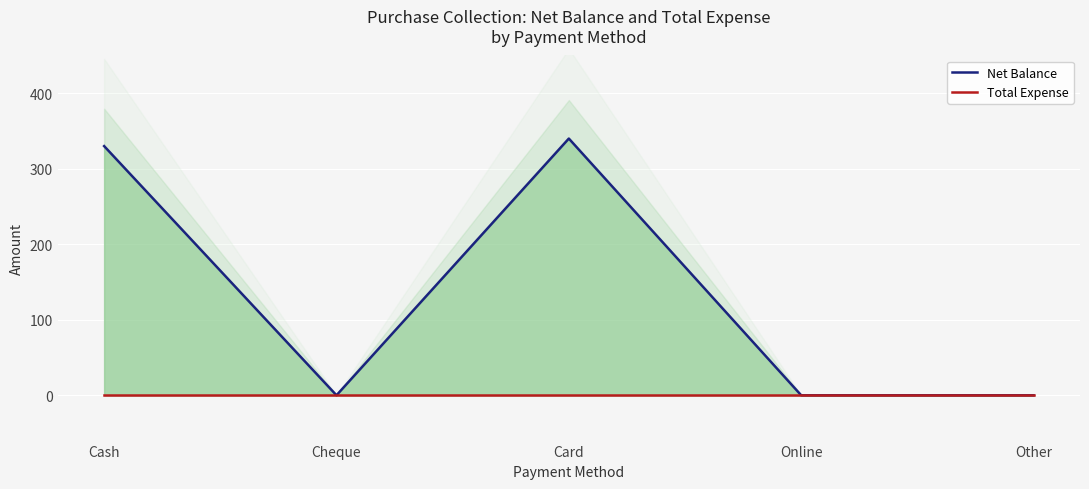

True or false: Total Expense and Net Balance intersect in this chart.

False